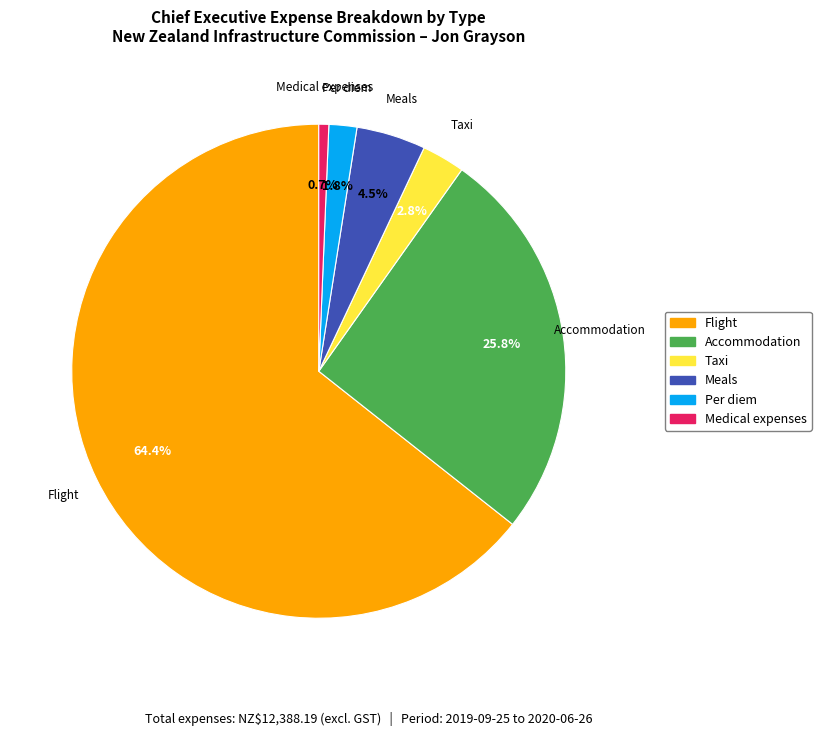

Between Medical expenses and Meals, which is larger?

Meals